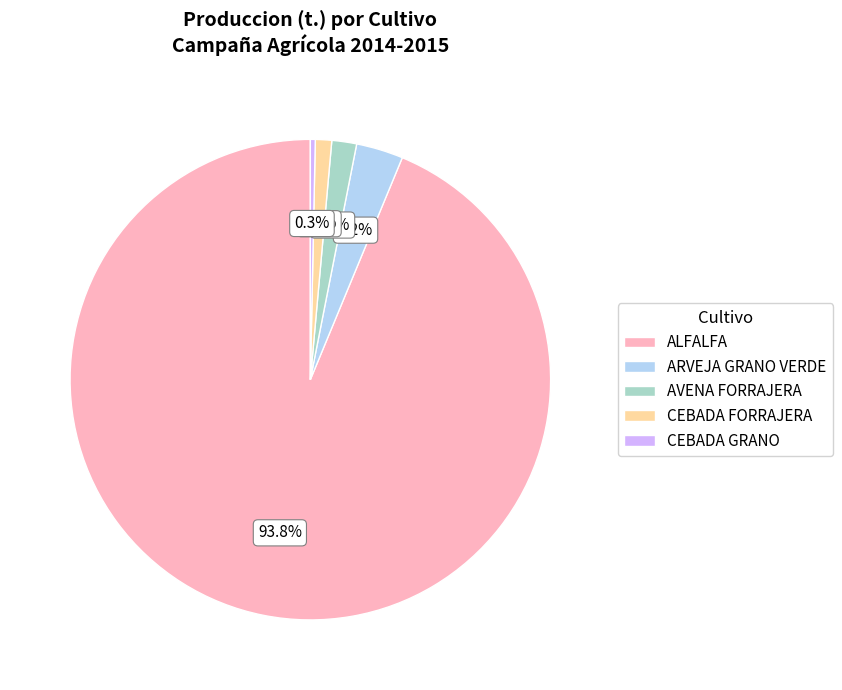

What is the smallest slice in the pie chart?

CEBADA GRANO